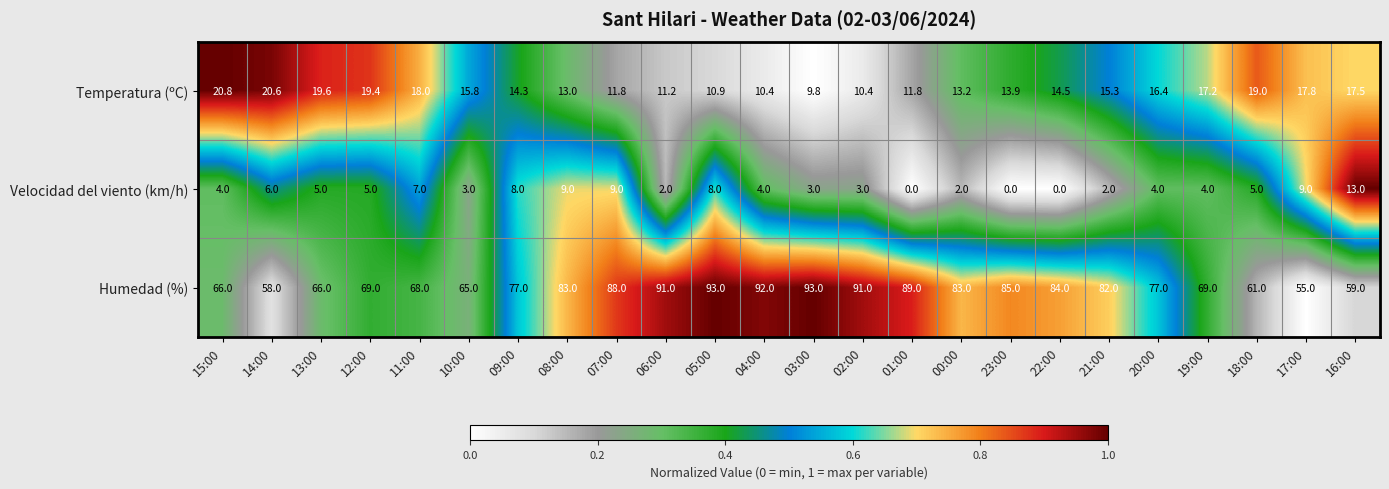

Read the Temperatura (ºC) value at 07:00.

11.8